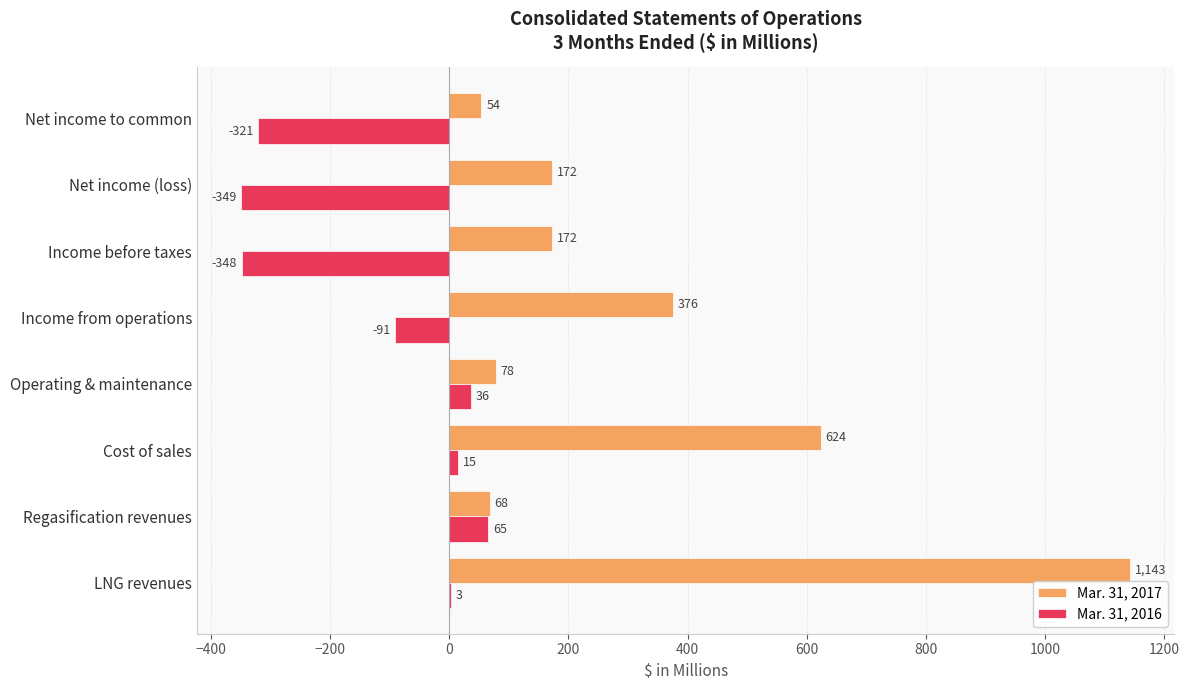

Is it true that Mar. 31, 2016 equals -581 at Net income (loss)?

False